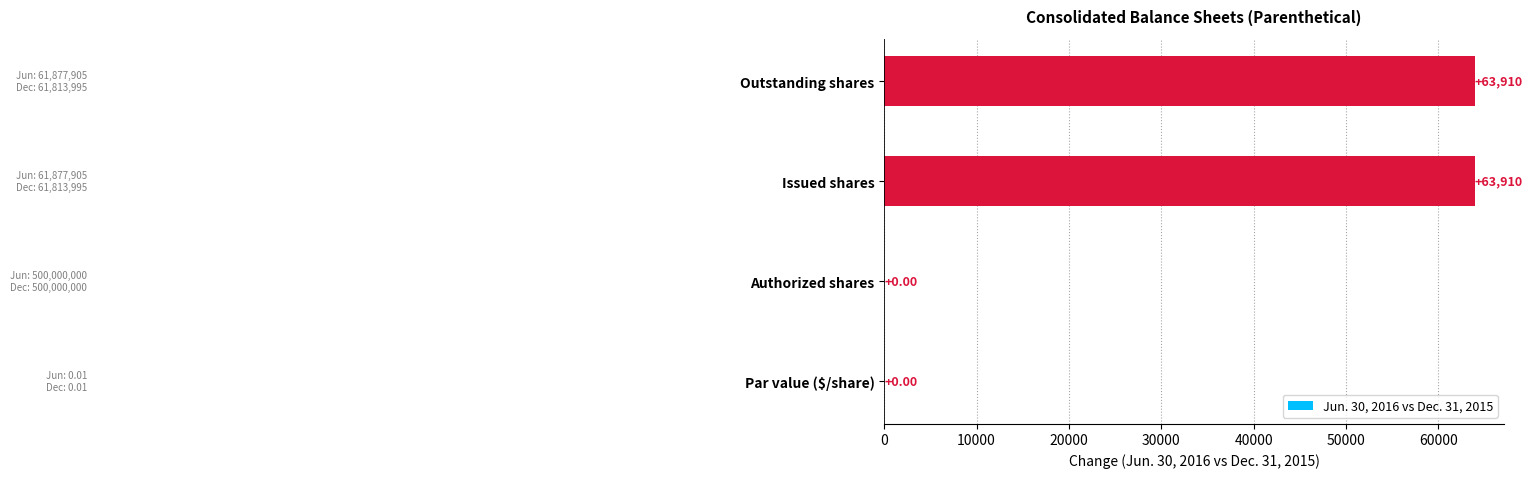

What is the change in value from Authorized shares to Outstanding shares?

+63910